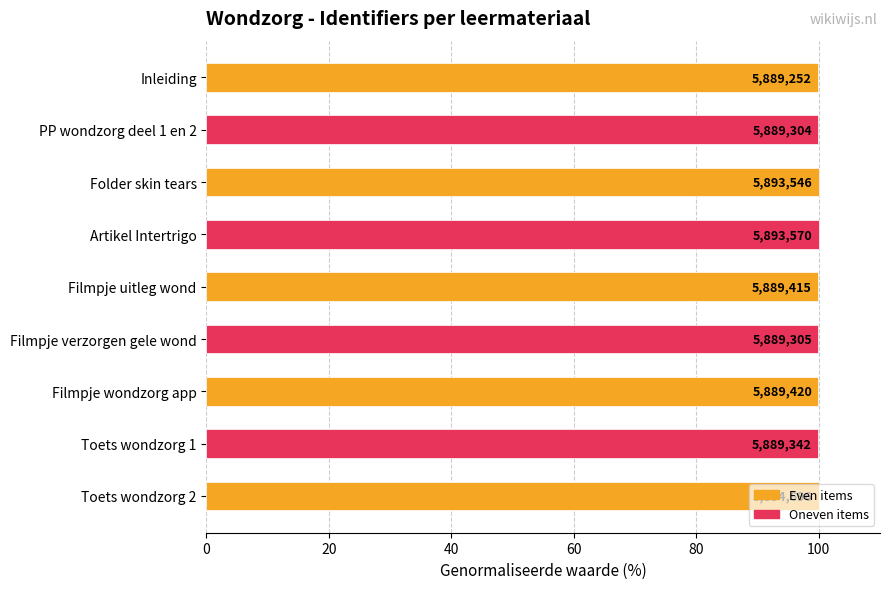

Does the chart contain any negative values?

No